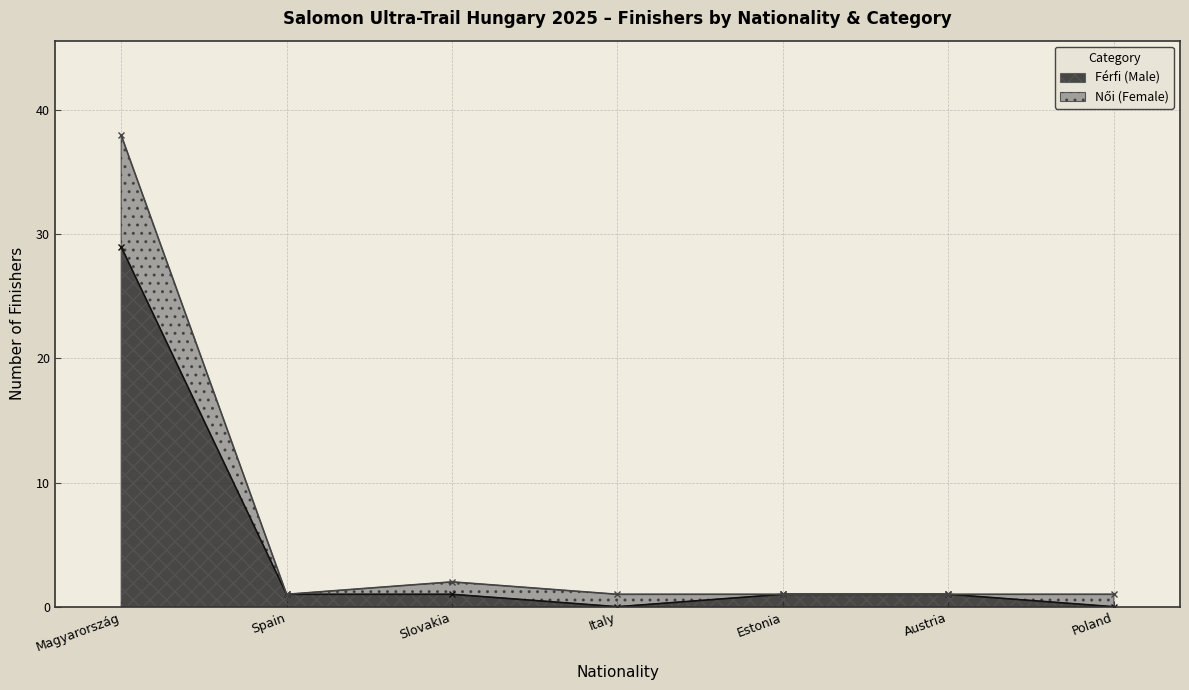

What is the label of the 2nd point from the right?

Austria